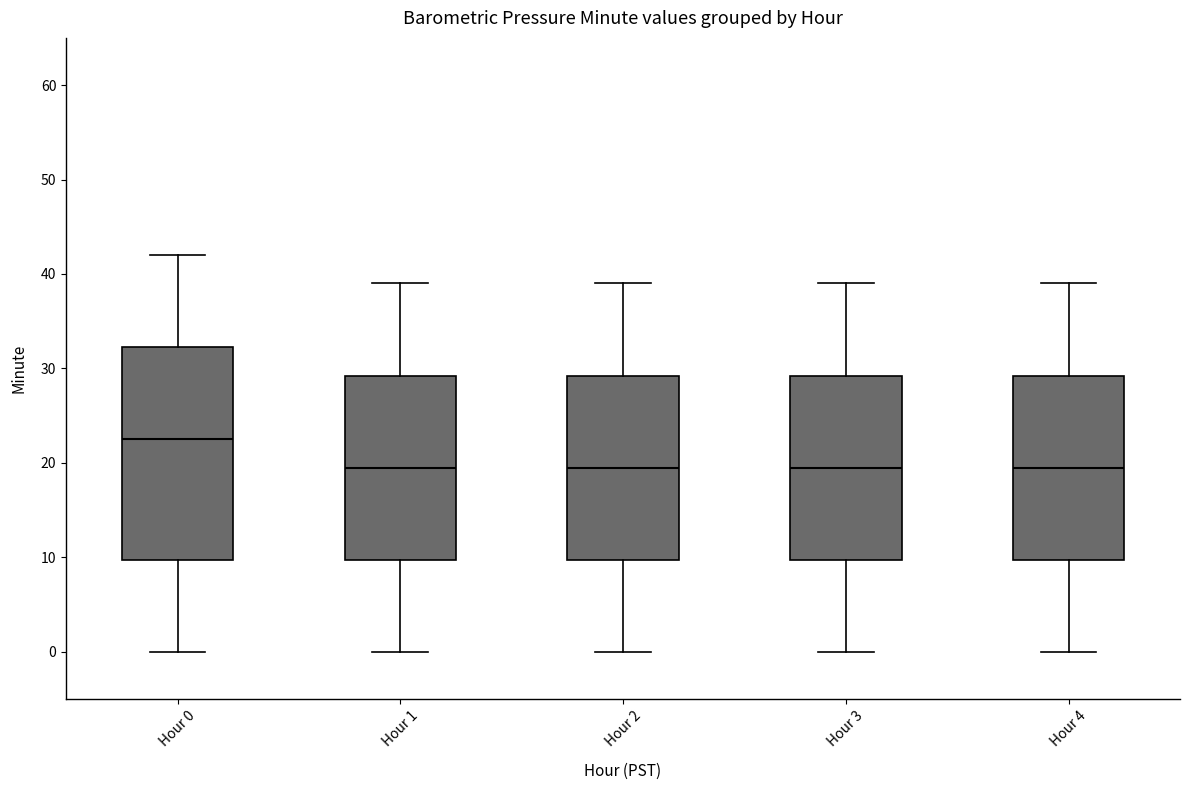

Reading left to right, transcribe this box plot: for each box, give where its median line is, the range the box spans, and where its two whiskers end, as read against the y-axis. The values are not printed on the chart, so give them approximately, as read against the axis.

Hour 0: median 23, box 10 to 32, whiskers 0 to 42
Hour 1: median 20, box 10 to 29, whiskers 0 to 39
Hour 2: median 20, box 10 to 29, whiskers 0 to 39
Hour 3: median 20, box 10 to 29, whiskers 0 to 39
Hour 4: median 20, box 10 to 29, whiskers 0 to 39